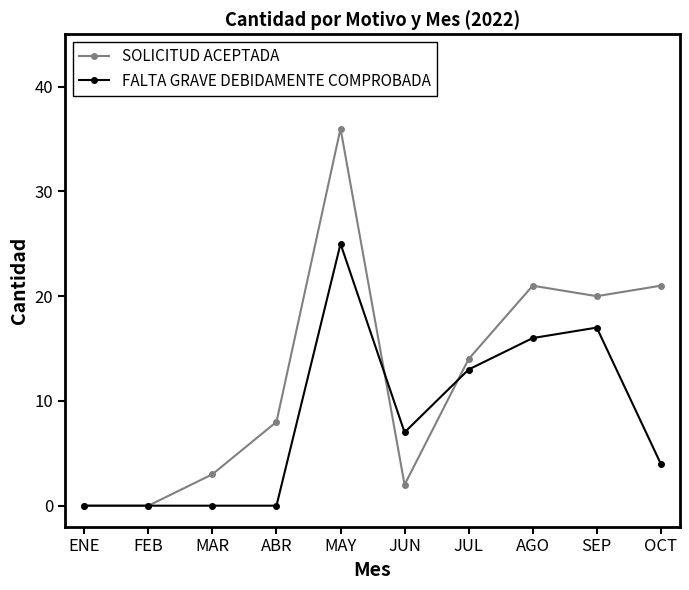

How many values in the FALTA GRAVE DEBIDAMENTE COMPROBADA series are below 7?

5